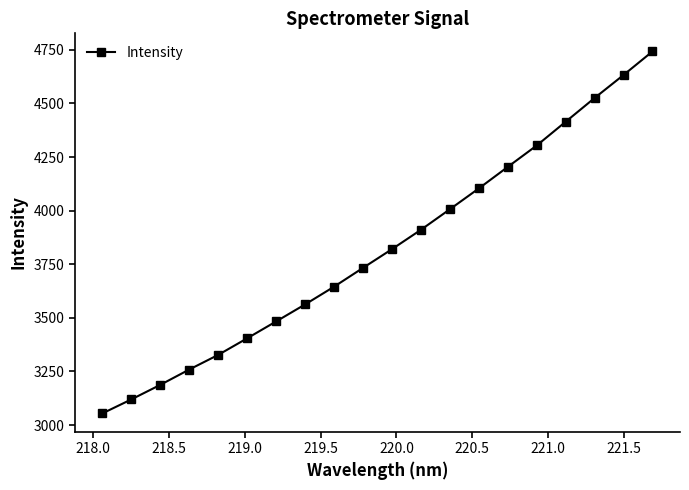

What is the sum of all values?

76440.9